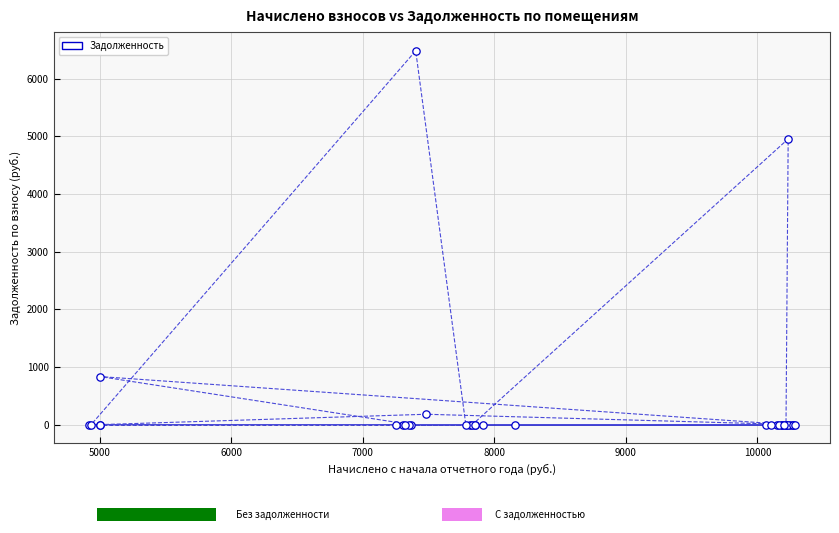

What Y value in the scatter plot is closest to 3241?

4954.3